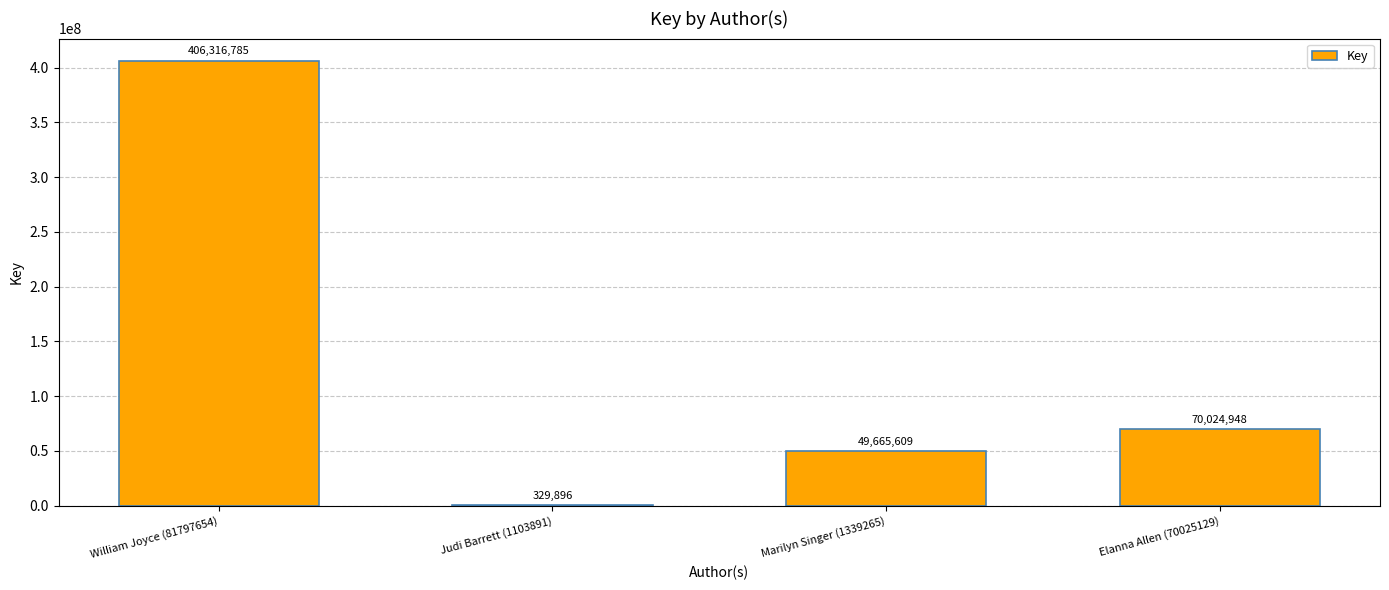

Read the value at William Joyce (81797654).

406316785